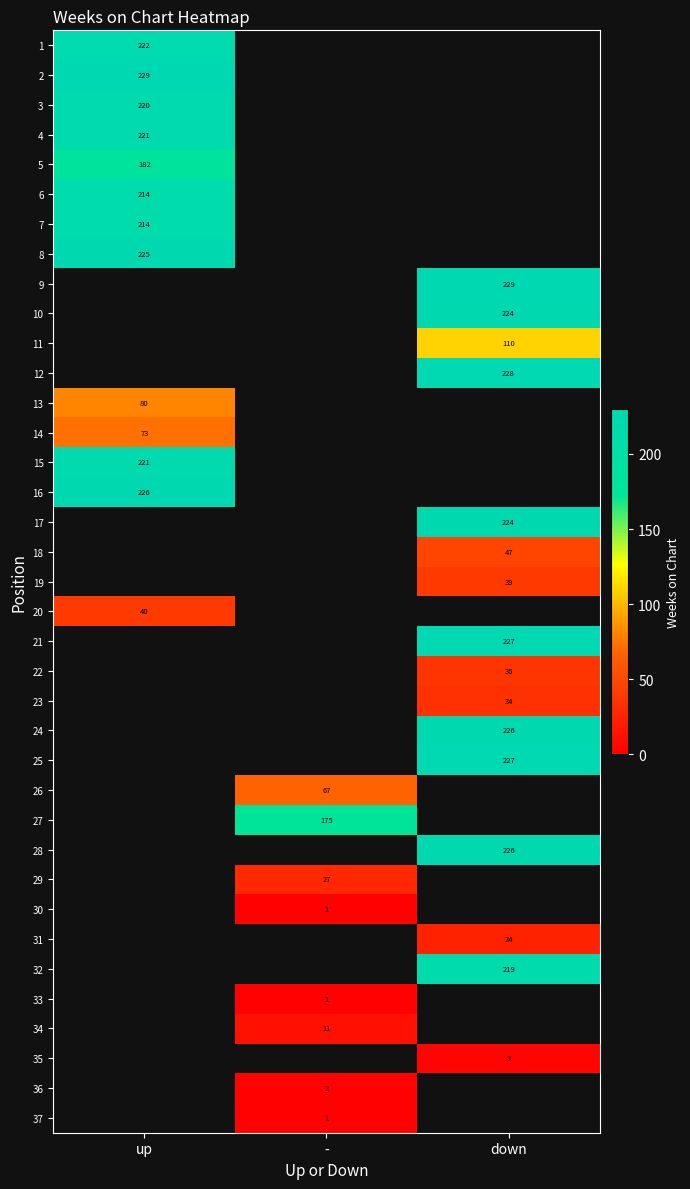

True or false: 29 has a value of 27 at -.

True